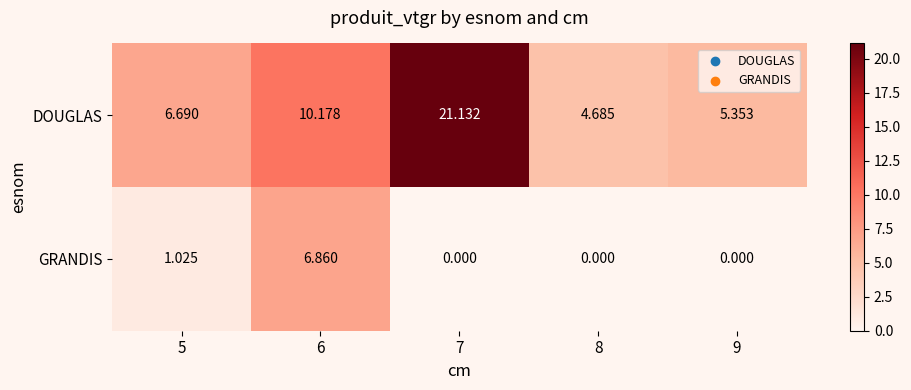

Which series has the largest range (max minus min)?

DOUGLAS